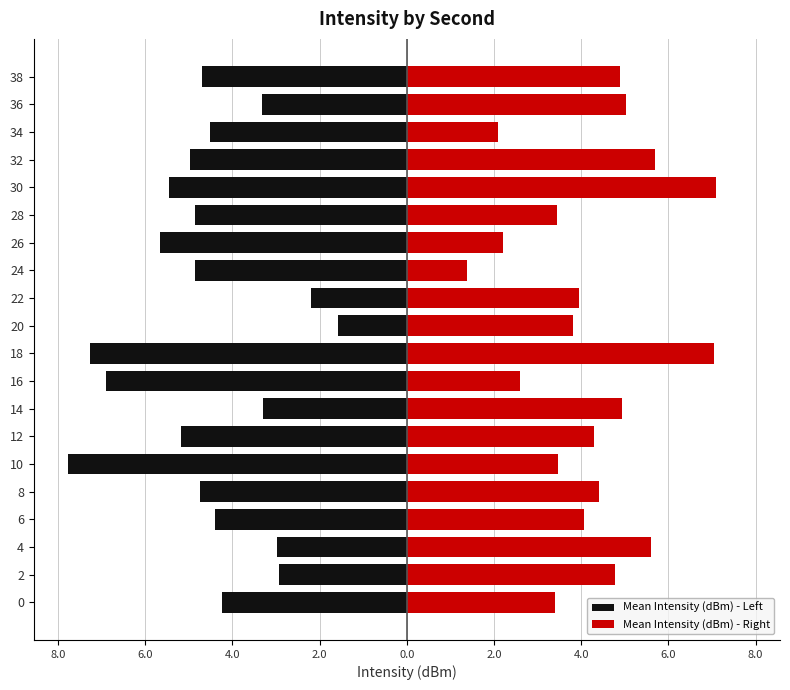

How many data points in Mean Intensity (dBm) - Left are above -4?

6